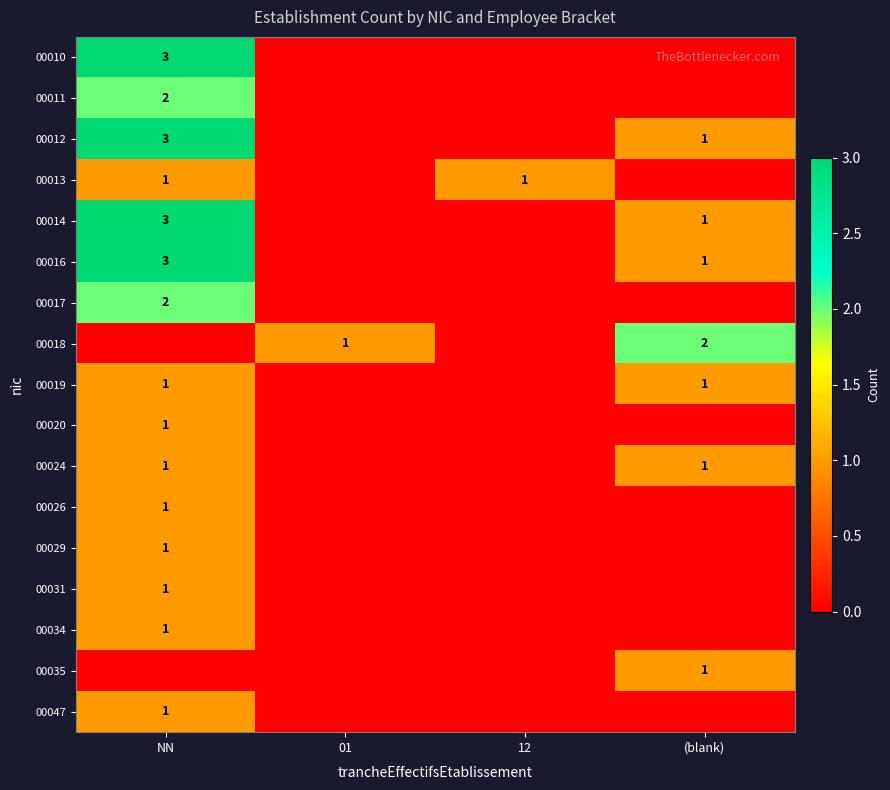

The value of 00013 at NN is 1. True or false?

True